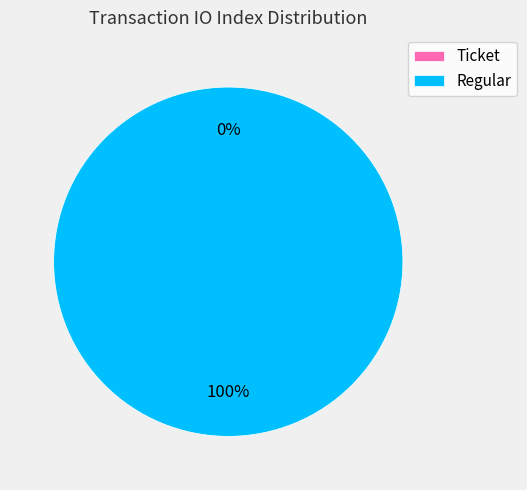

How many slices are in this pie chart?

2